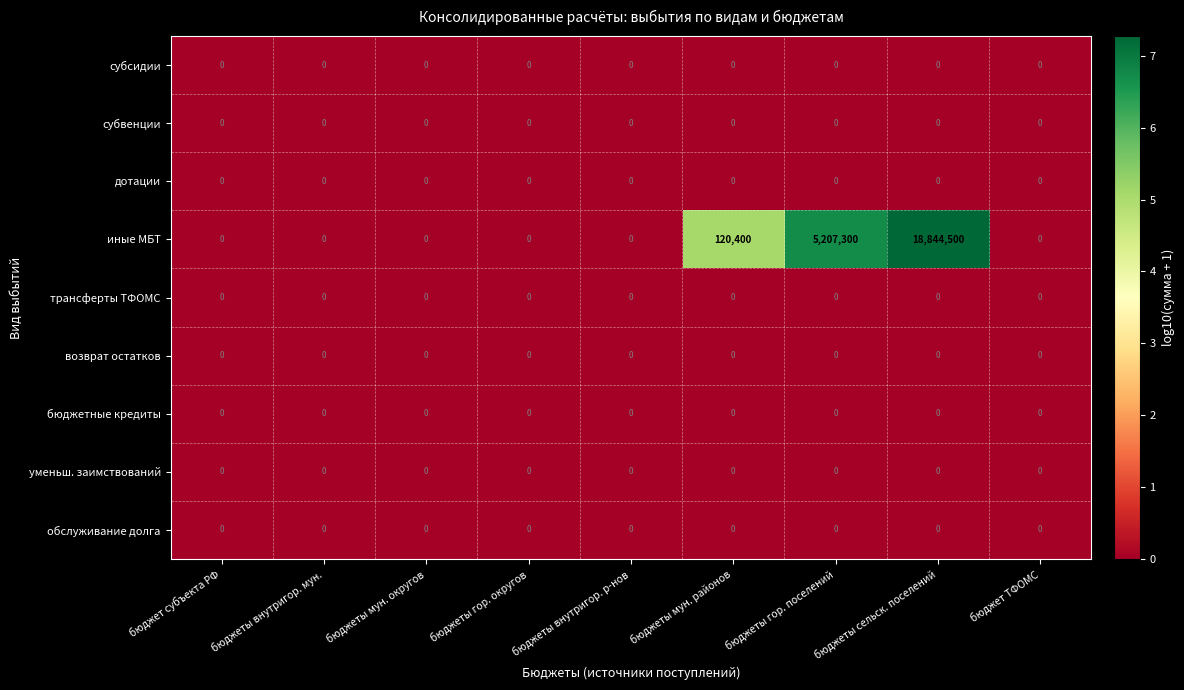

At how many categories does at least one series exceed 1?

3